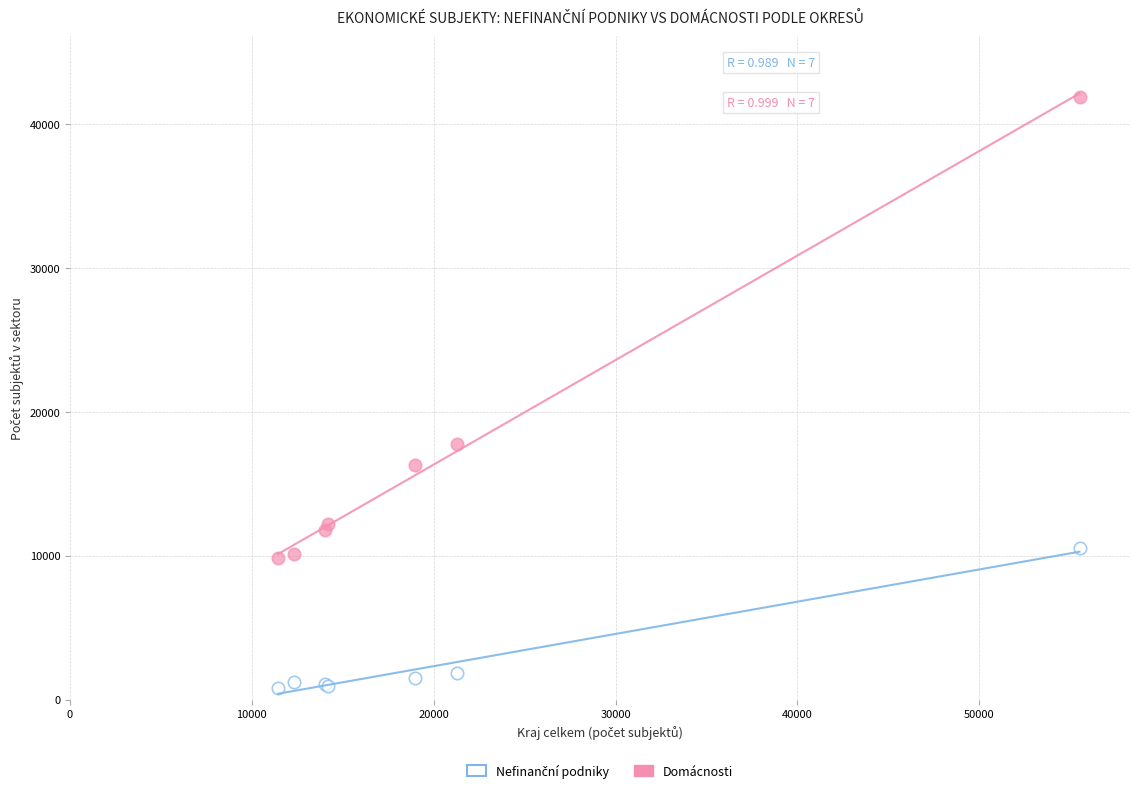

In the Domácnosti series, what Y value is closest to 25868?

17779